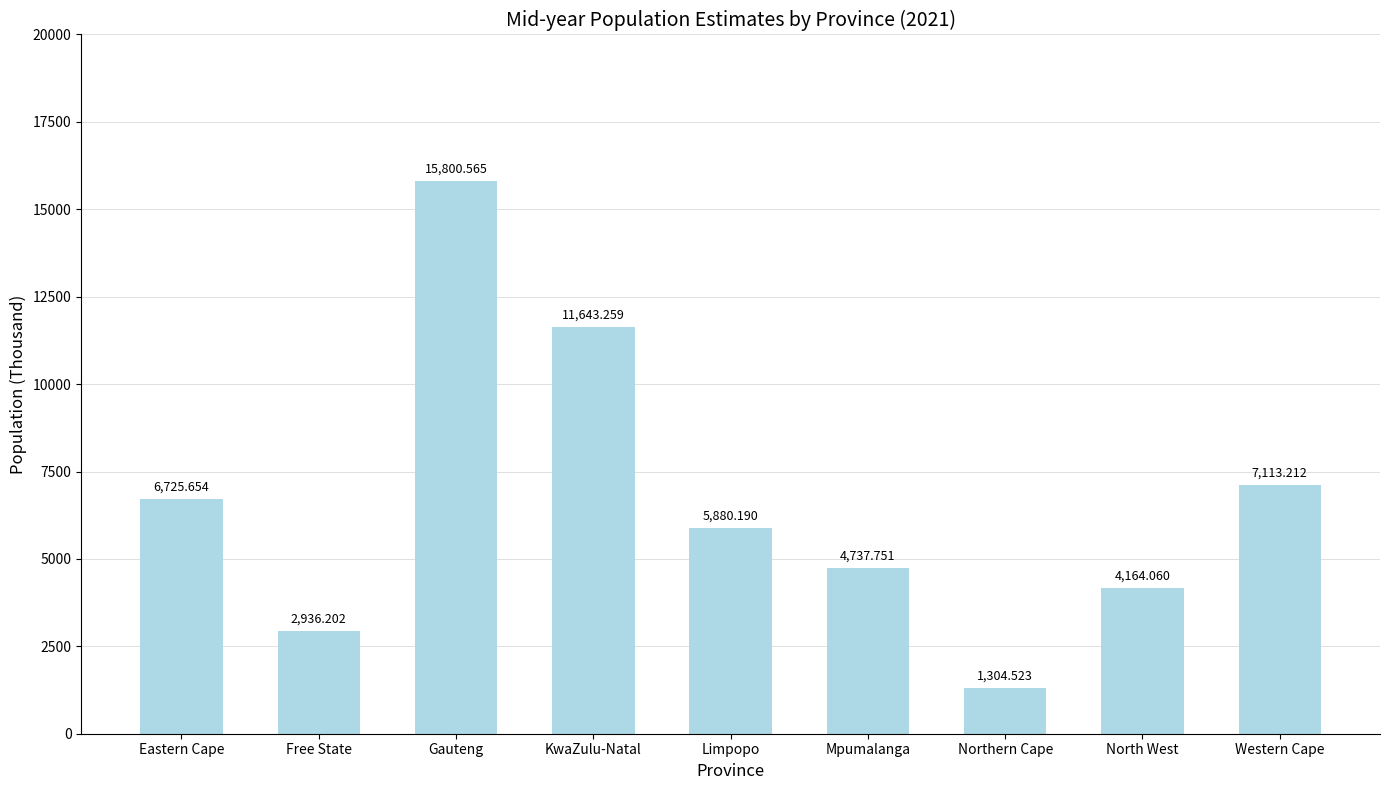

Where does the data first go above 5880?

Eastern Cape